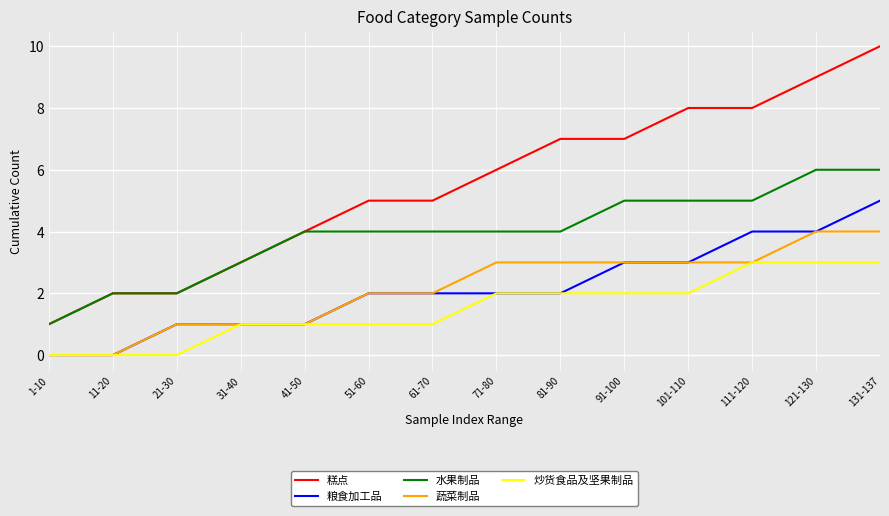

True or false: 糕点 has a value of 7 at 81-90.

True